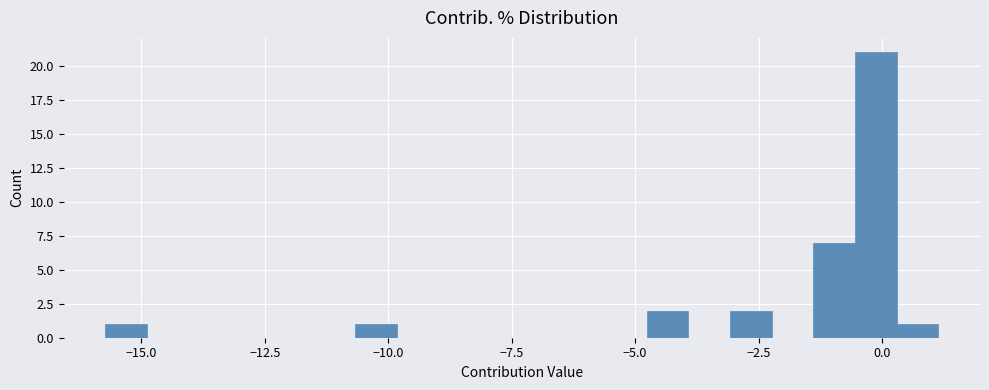

Read against the x-axis, roughly where is the centre of the tallest bar?

0.0